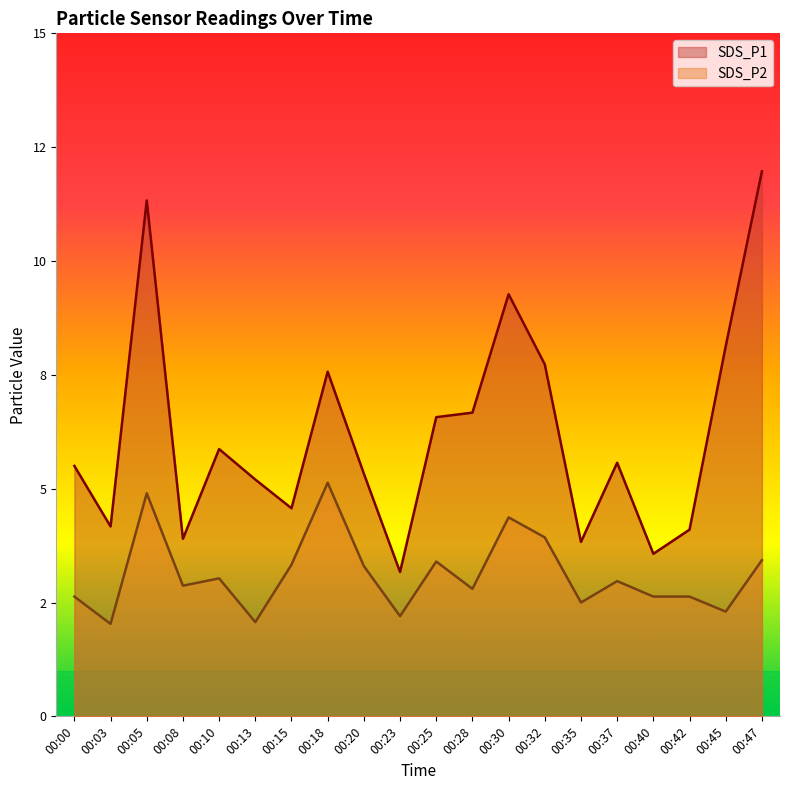

What is the value of the SDS_P1 point at the 8th from the left?

7.6